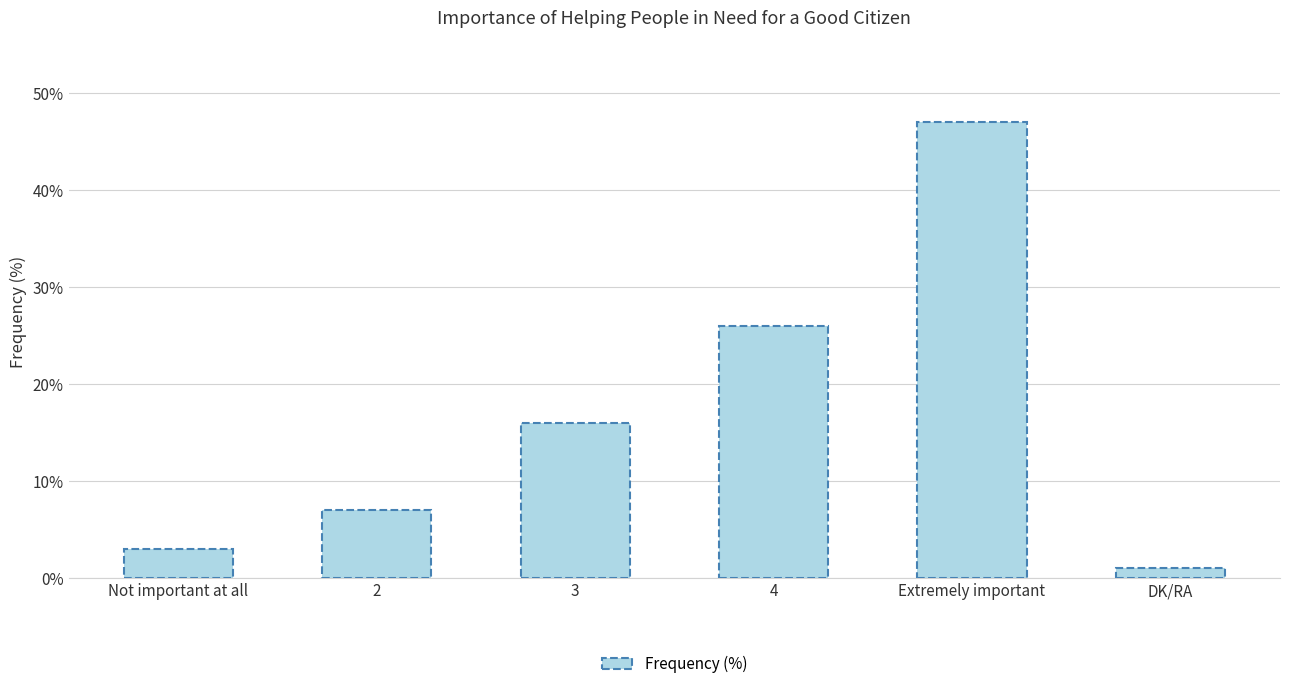

The chart shows a value of 1 at Not important at all. True or false?

False